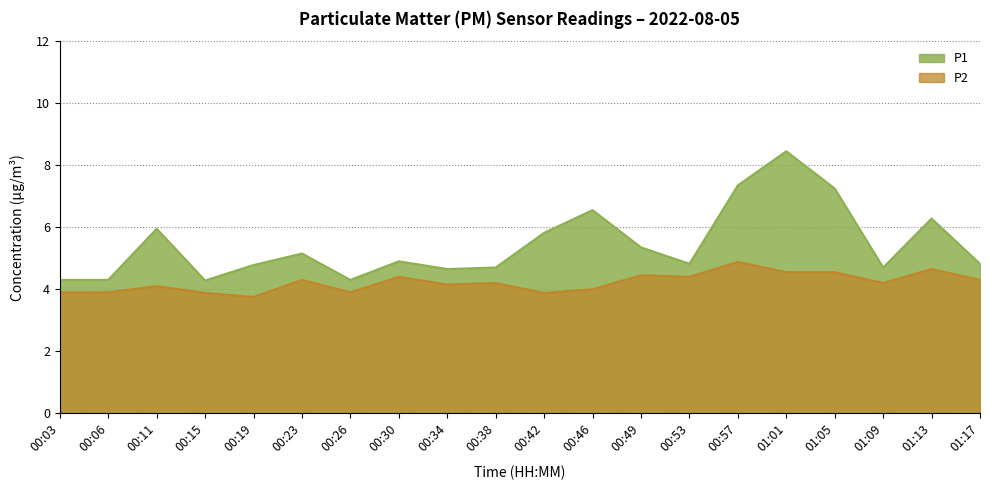

Reading left to right, transcribe all the data shown in this chart.

P1: 4.3	4.3	6.0	4.3	4.8	5.2	4.3	4.9	4.7	4.7	5.8	6.5	5.3	4.8	7.3	8.4	7.2	4.7	6.3	4.8
P2: 3.9	3.9	4.1	3.9	3.8	4.3	3.9	4.4	4.2	4.2	3.9	4.0	4.5	4.4	4.9	4.5	4.5	4.2	4.7	4.3